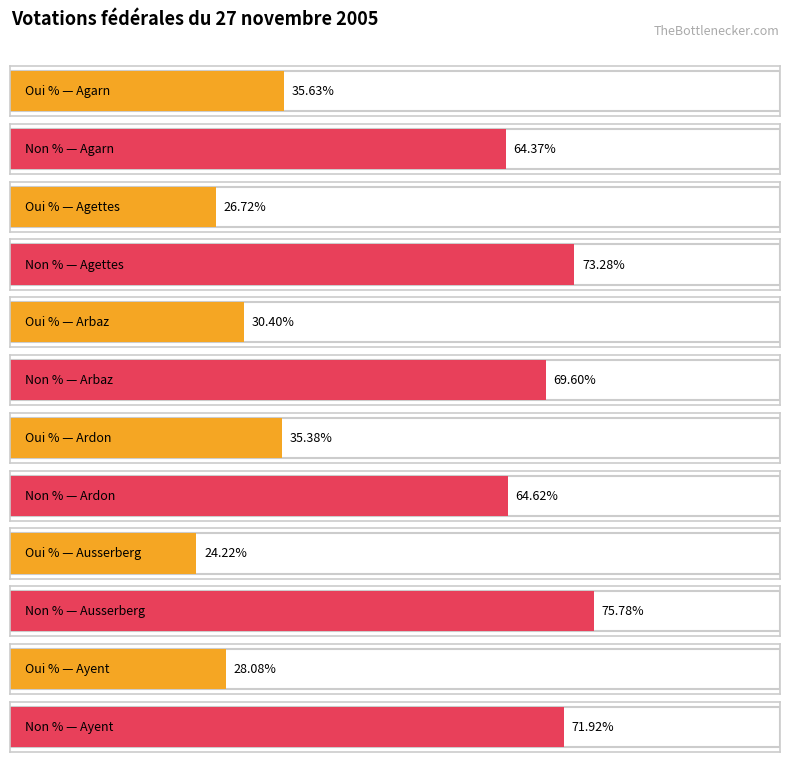

What is the difference between the Non % values at Ausserberg and Ayent?

3.9